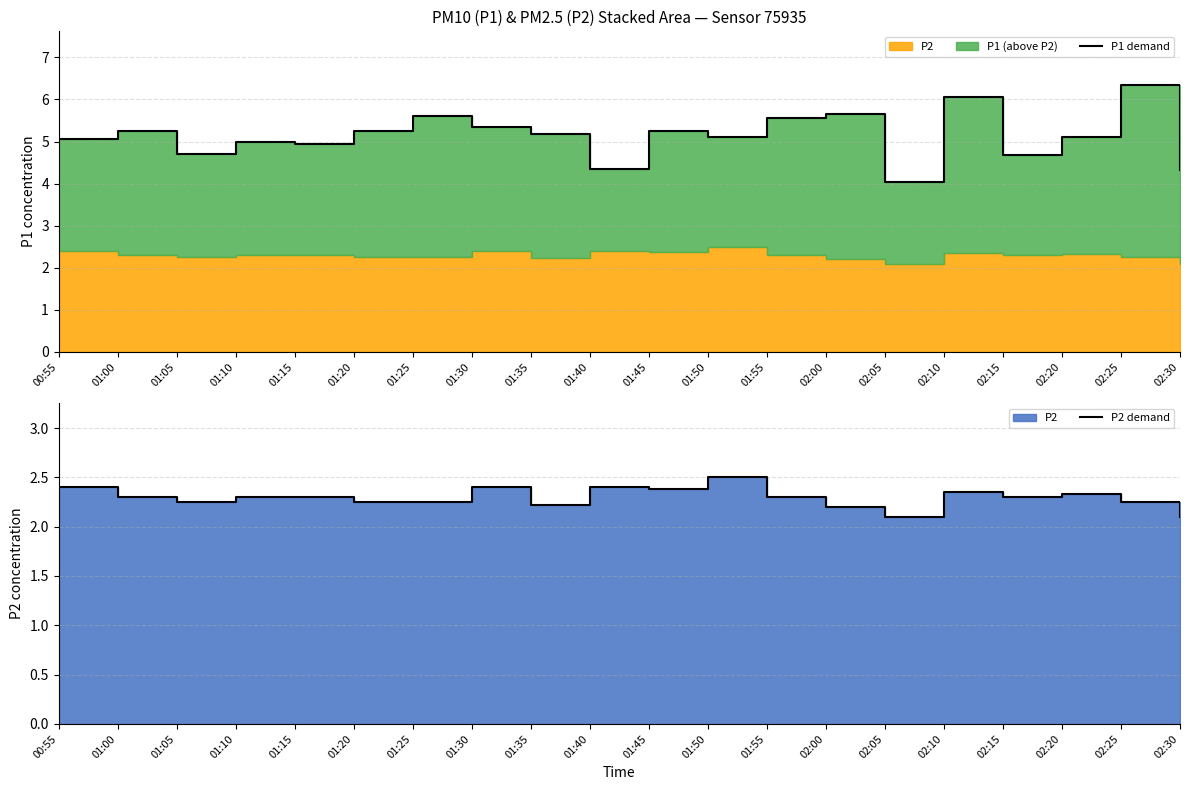

Rank the categories by P1 demand value from lowest to highest.

02:05, 02:30, 01:40, 02:15, 01:05, 01:15, 01:10, 00:55, 01:50, 02:20, 01:35, 01:00, 01:20, 01:45, 01:30, 01:55, 01:25, 02:00, 02:10, 02:25